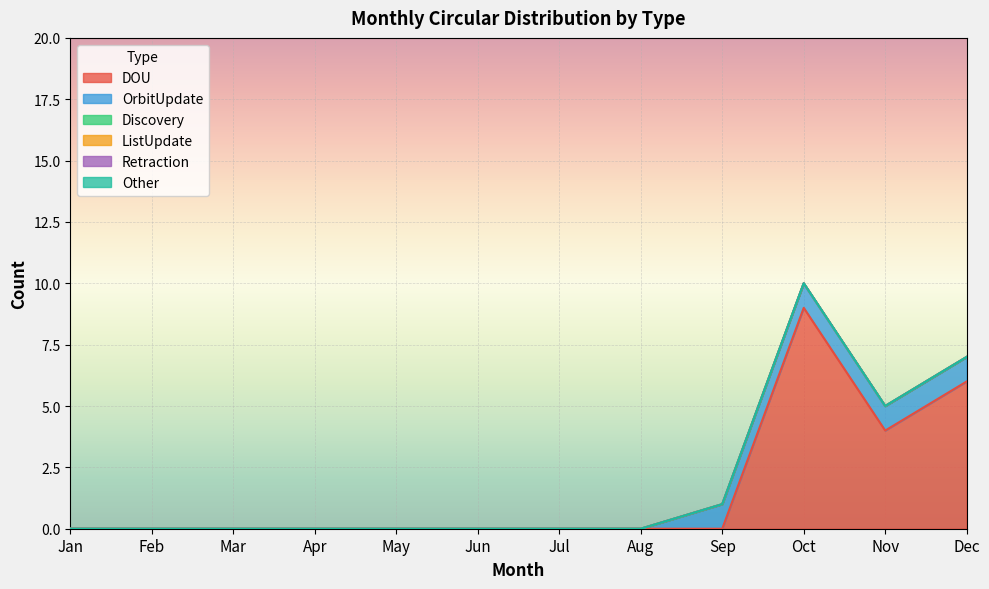

Which category has the highest value in the Discovery series?

Jan